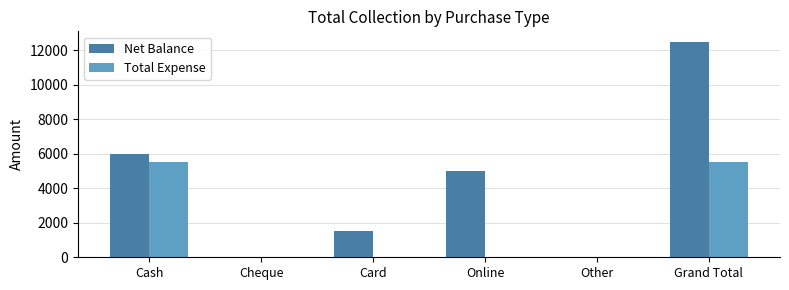

Is the value of Net Balance at Online greater than the value of Total Expense at Grand Total?

No